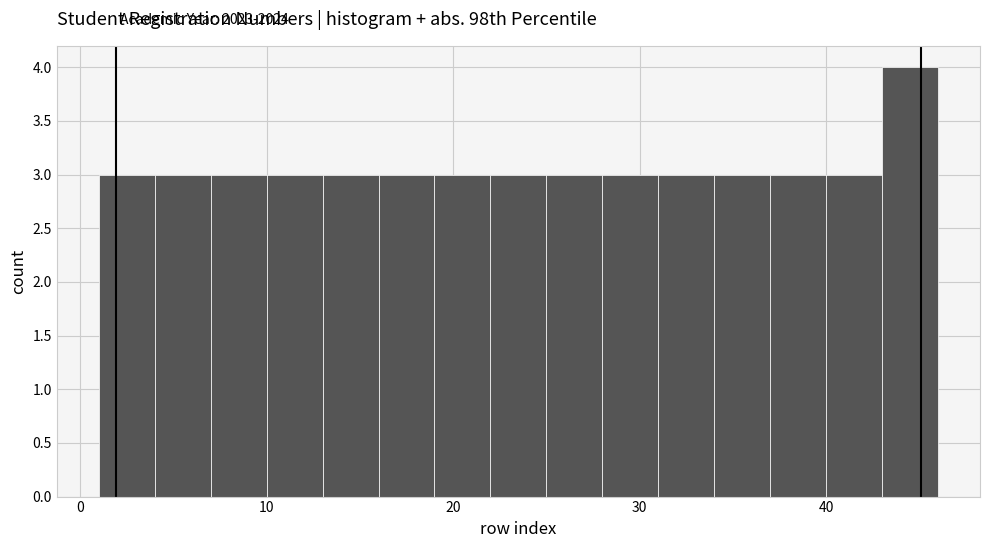

Read against the x-axis, roughly where is the centre of the tallest bar?

45